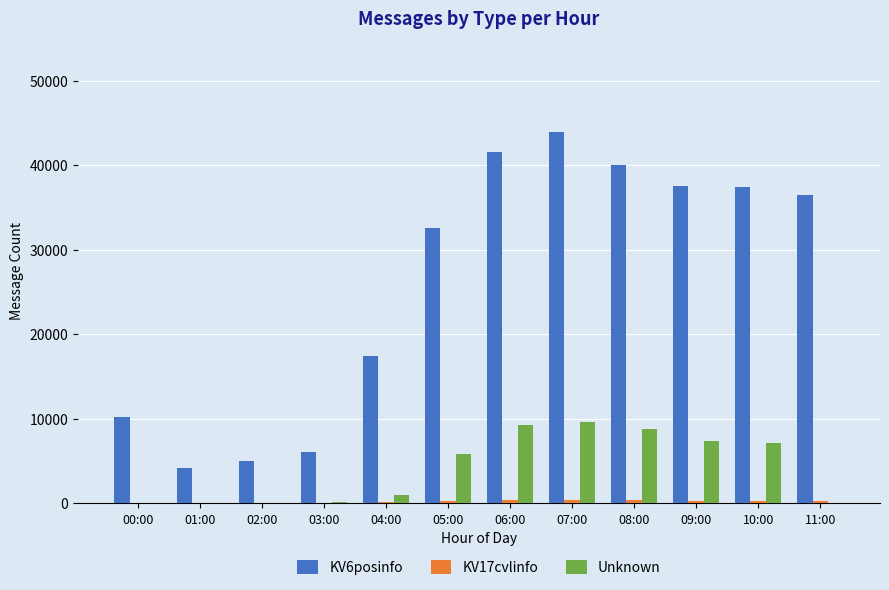

How many groups of bars are there?

12